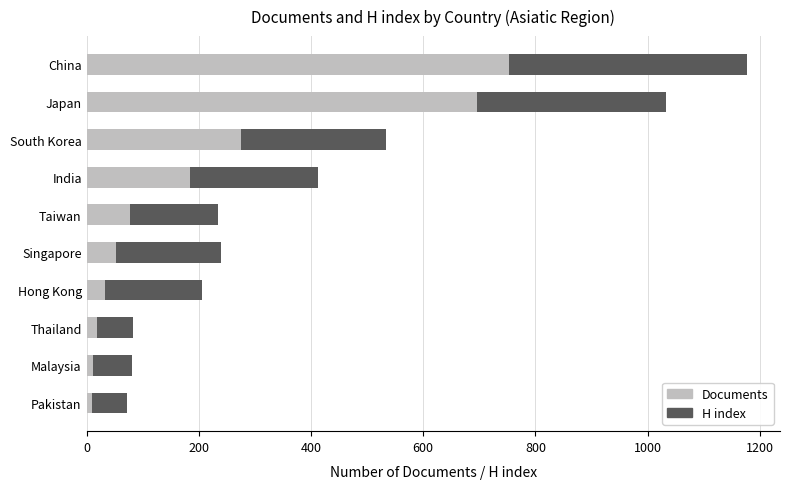

At which category is the sum across all series the highest?

China